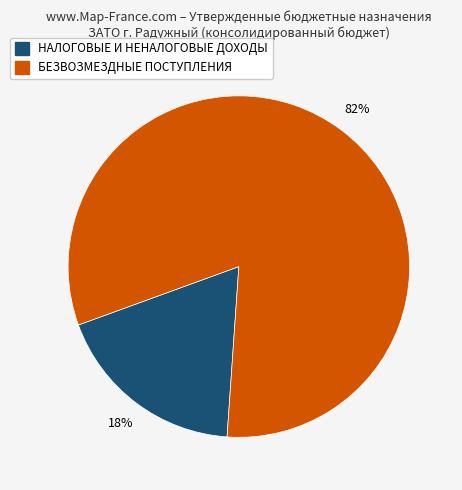

Count the number of slices in the pie.

2